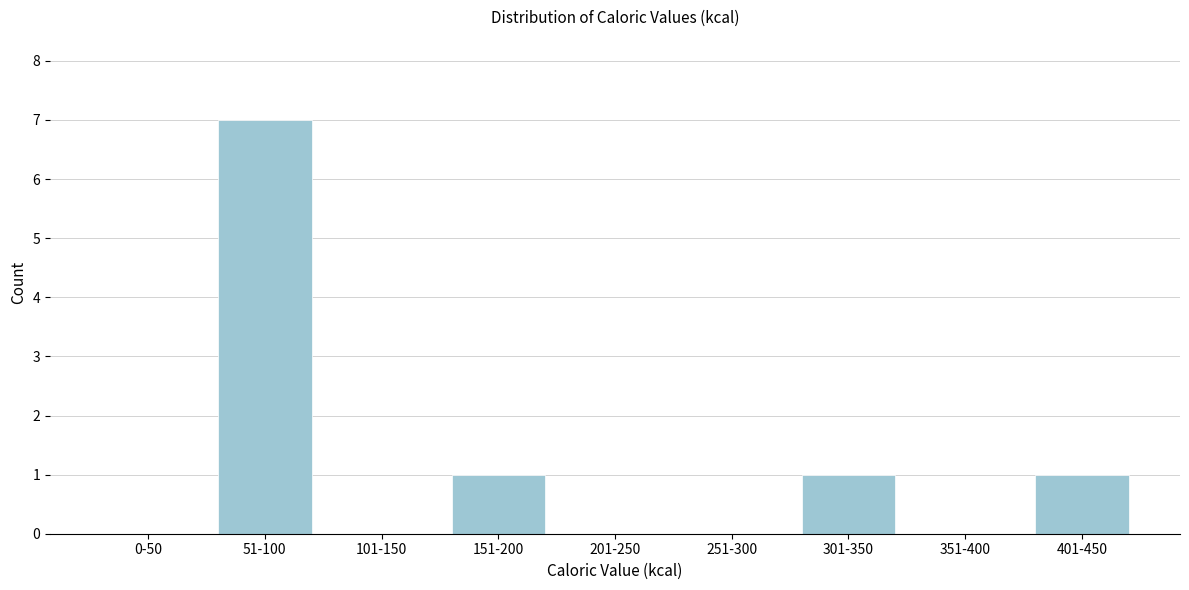

Reading left to right, extract all data points from this chart.

0-50=0	51-100=7	101-150=0	151-200=1	201-250=0	251-300=0	301-350=1	351-400=0	401-450=1